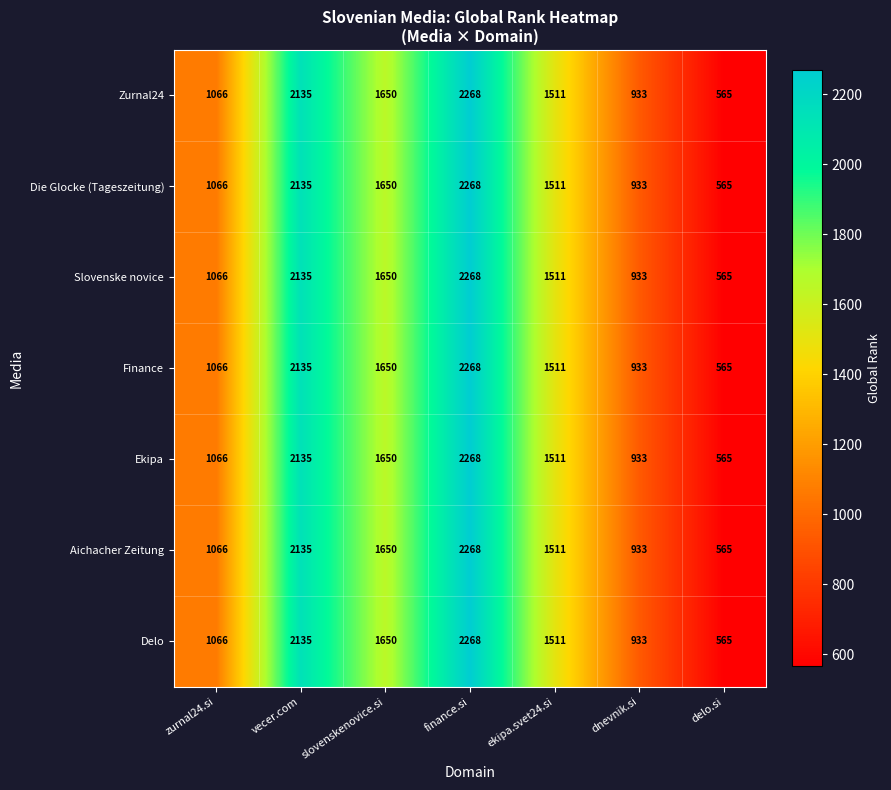

Is the value of Zurnal24 at delo.si greater than the value of Slovenske novice at vecer.com?

No